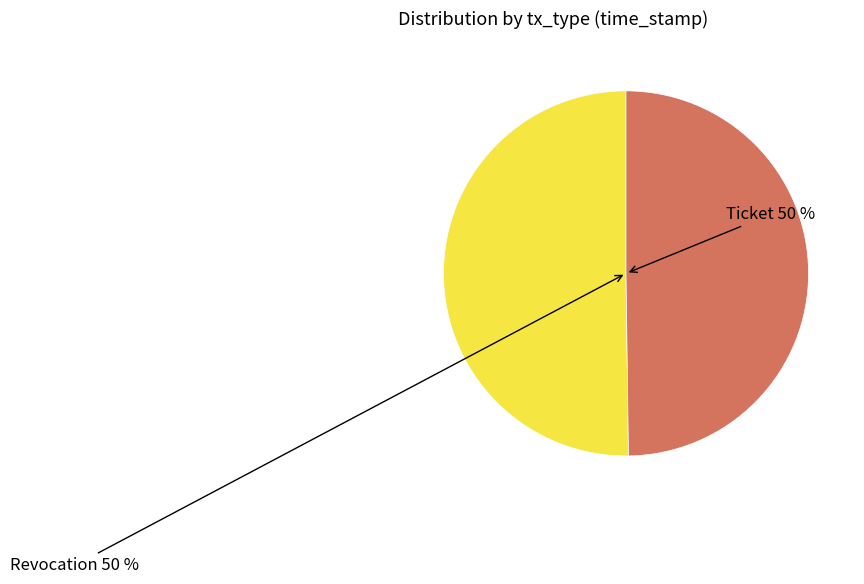

To the nearest percent, what is the average slice percentage?

50%